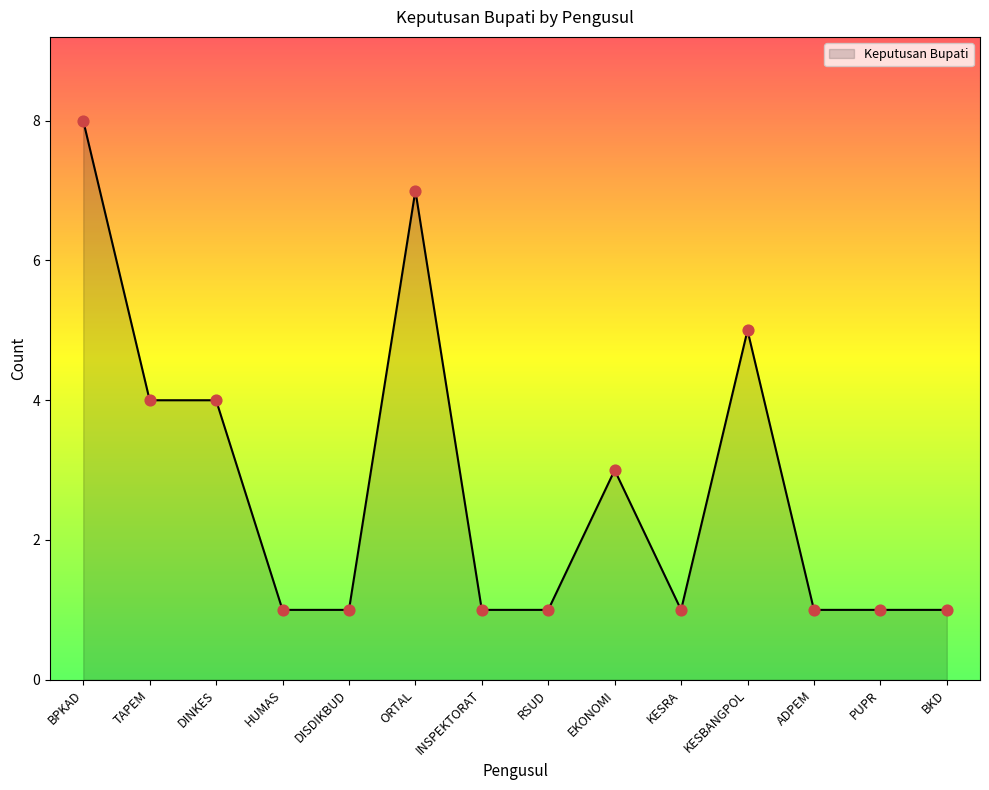

What is the change in value from BPKAD to KESBANGPOL?

-3